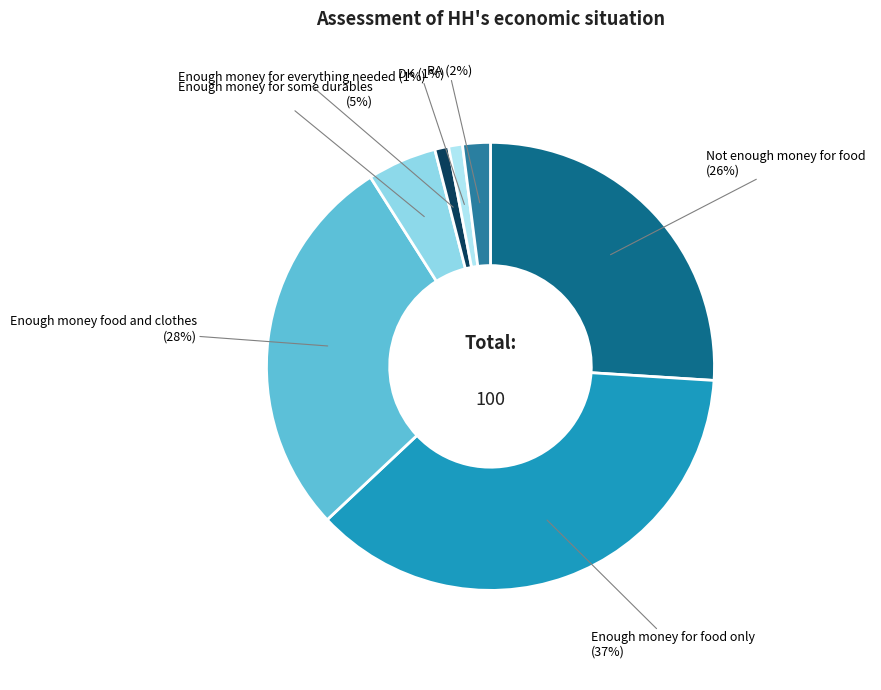

The Enough money for everything needed slice represents 1% of the pie. True or false?

True